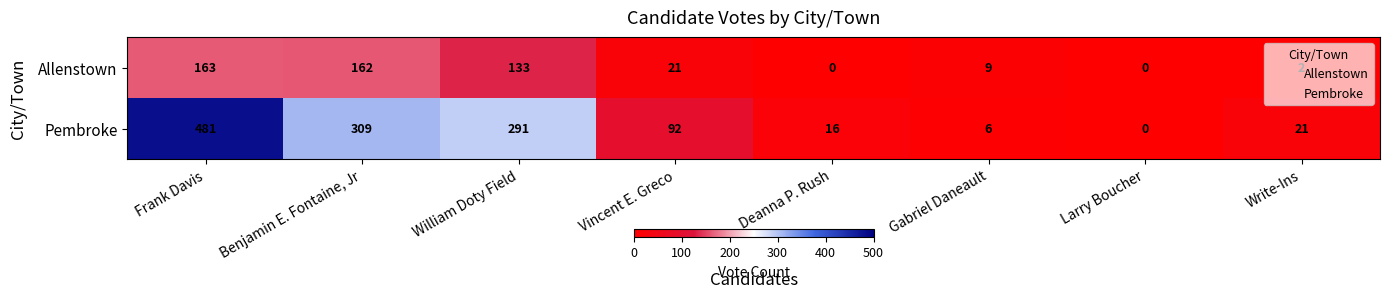

True or false: Pembroke has a value of 118 at William Doty Field.

False